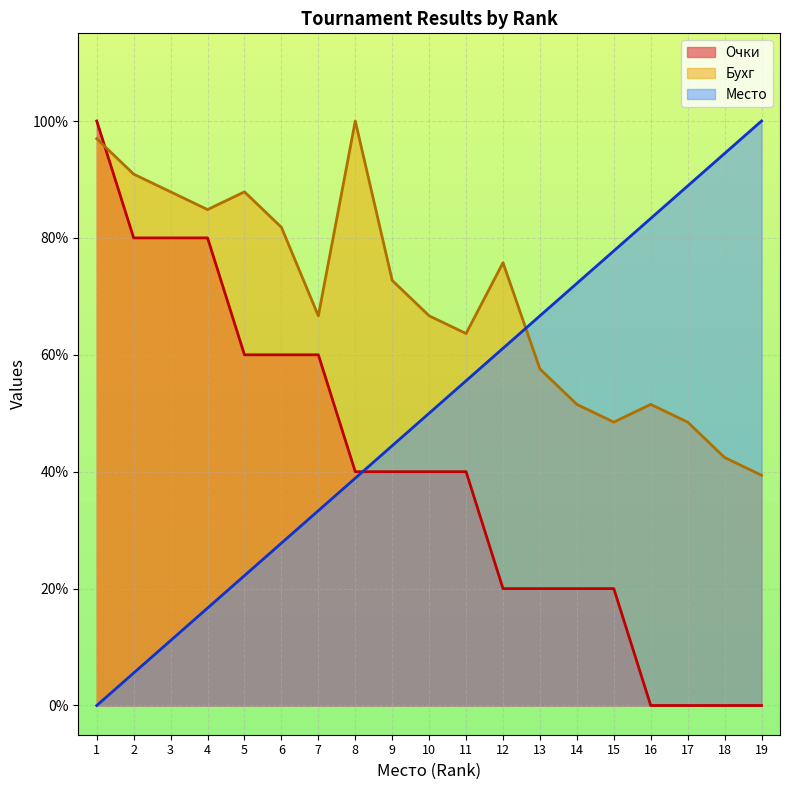

Which series changed the most between 8 and 9?

Бухг